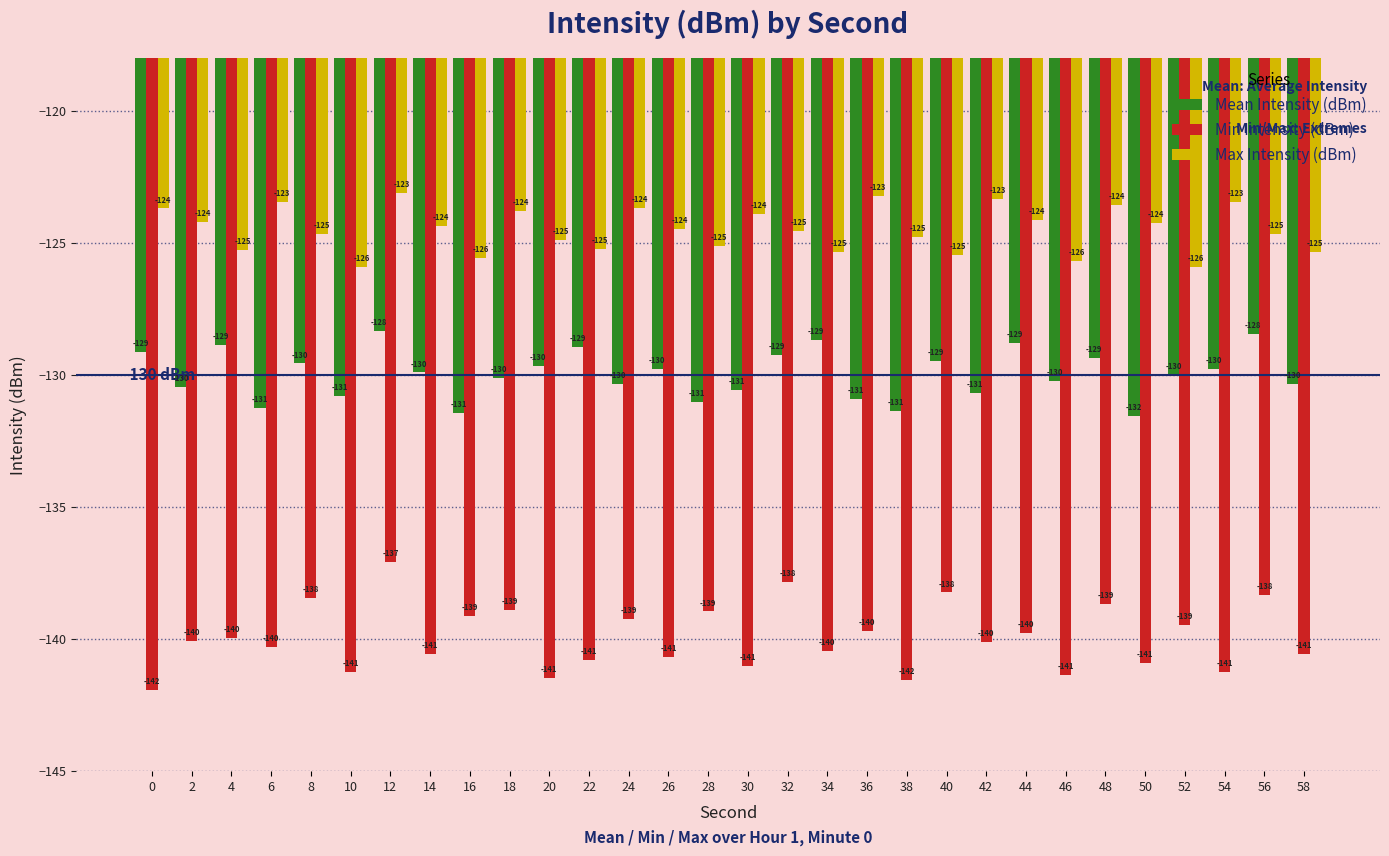

Which series has the largest total across all categories?

Max Intensity (dBm)